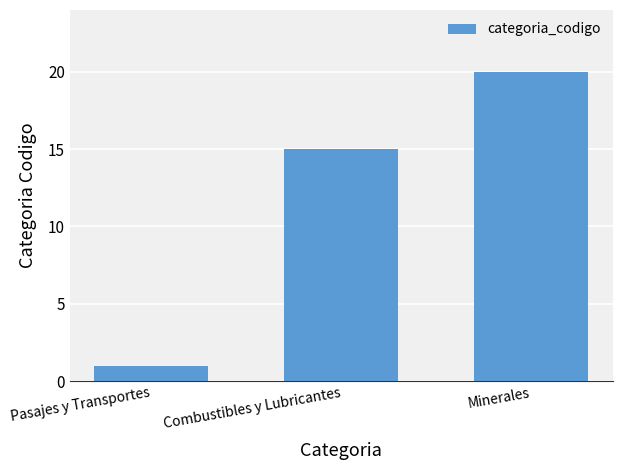

What is the change in value from Combustibles y Lubricantes to Minerales?

+5